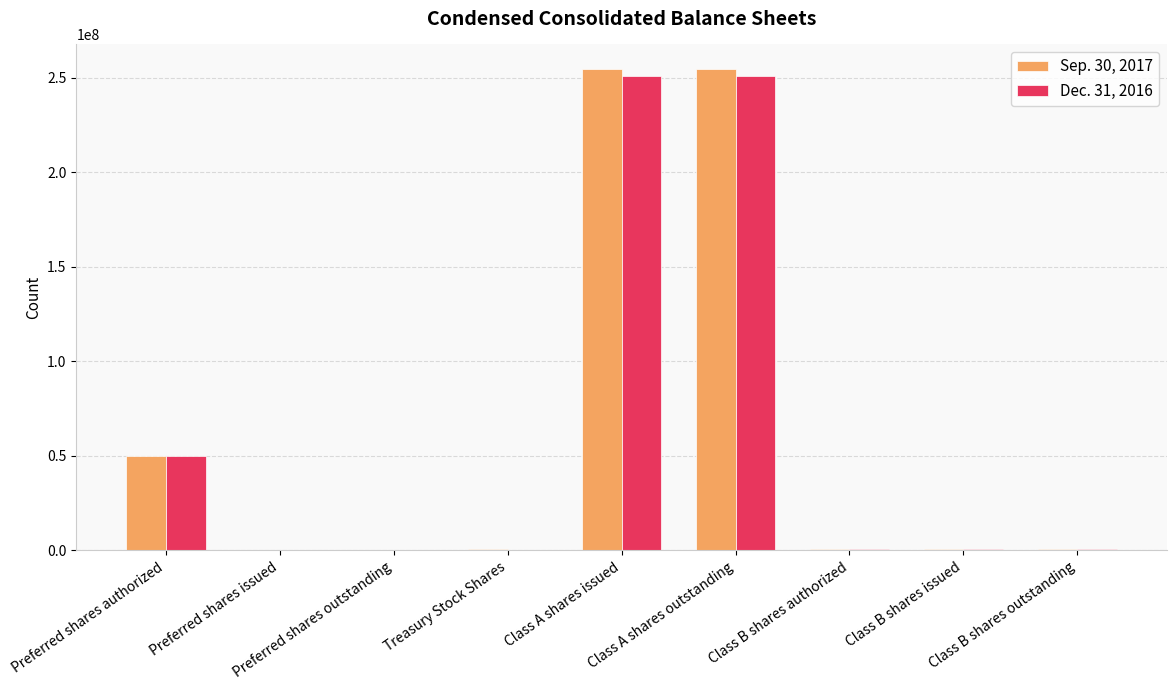

At how many categories does at least one series exceed 48555748?

3